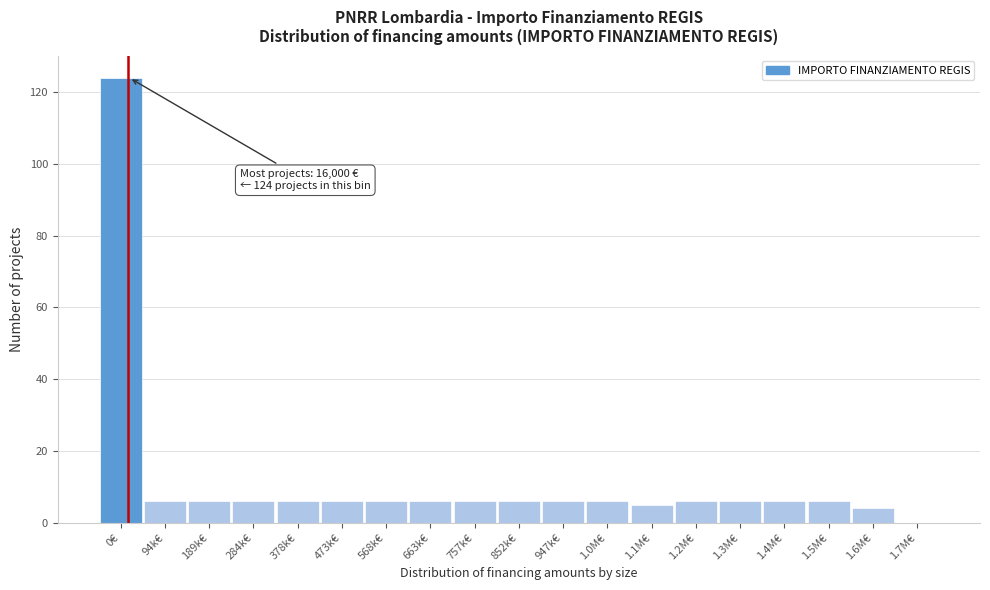

Reading left to right, transcribe all the data shown in this chart.

0€=124	94k€=6	189k€=6	284k€=6	378k€=6	473k€=6	568k€=6	663k€=6	757k€=6	852k€=6	947k€=6	1.0M€=6	1.1M€=5	1.2M€=6	1.3M€=6	1.4M€=6	1.5M€=6	1.6M€=4	1.7M€=0